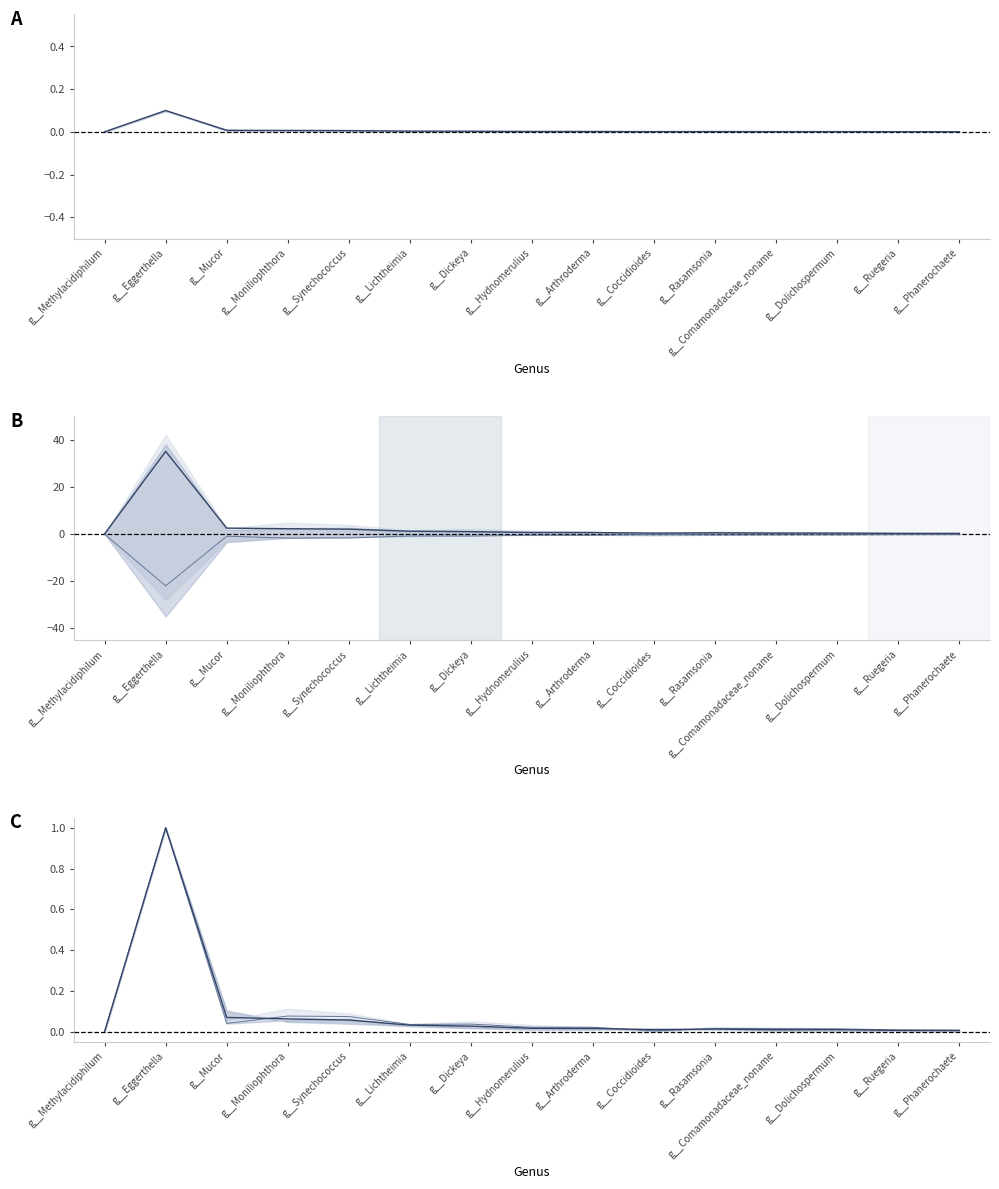

What value does the mean_SL_C series have at g__Synechococcus?

0.1